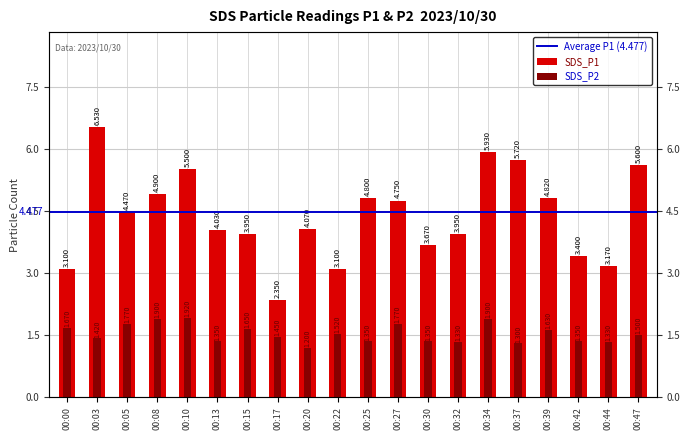

What is the total value across all series at 00:15?

5.6